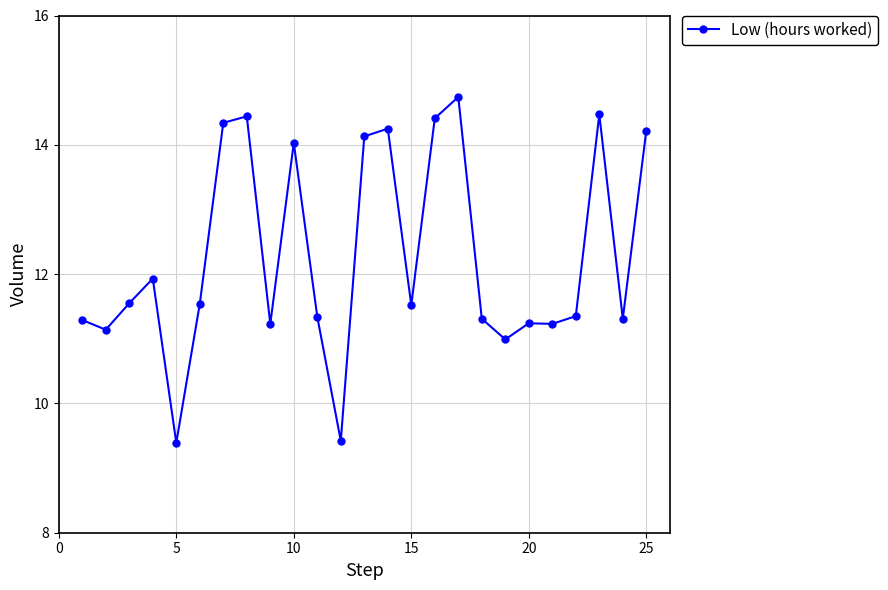

How many series are shown in this chart?

1